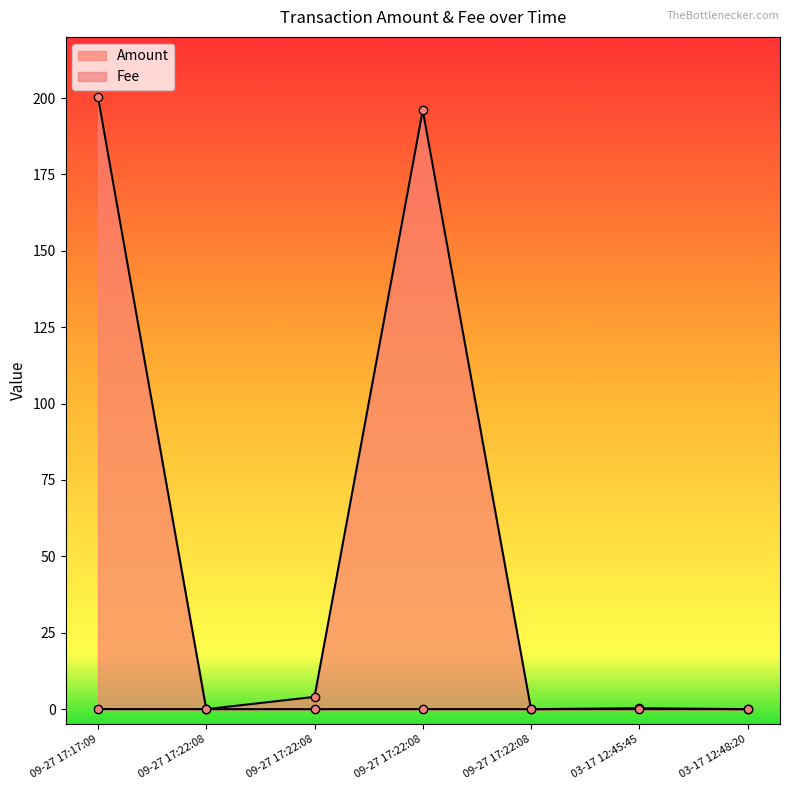

True or false: Amount has more than 1 interior local peaks.

True